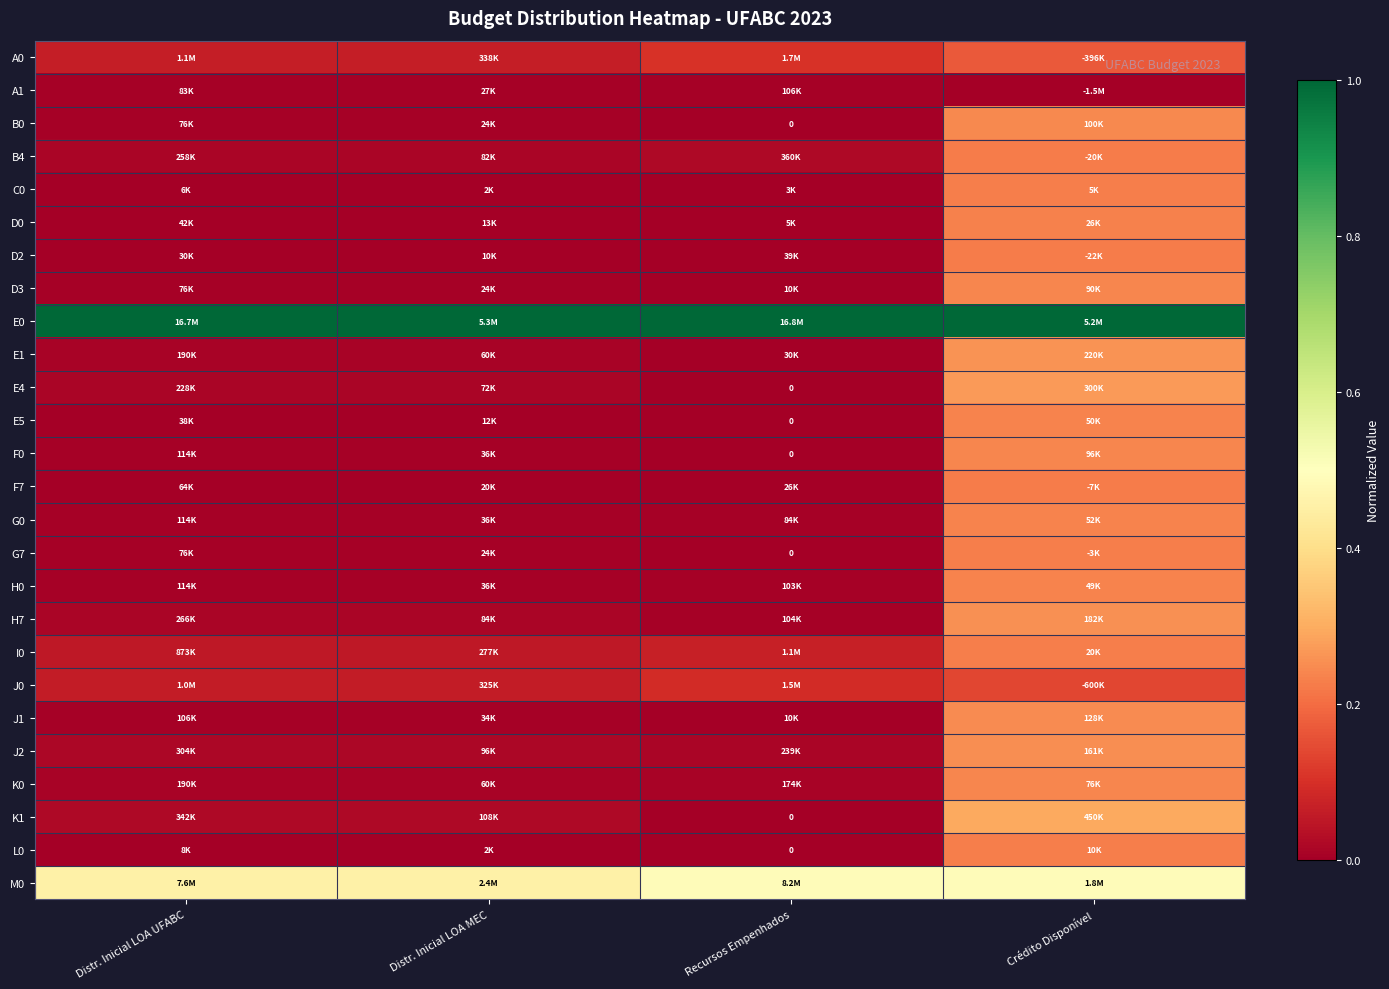

At how many categories does at least one series exceed 0?

4